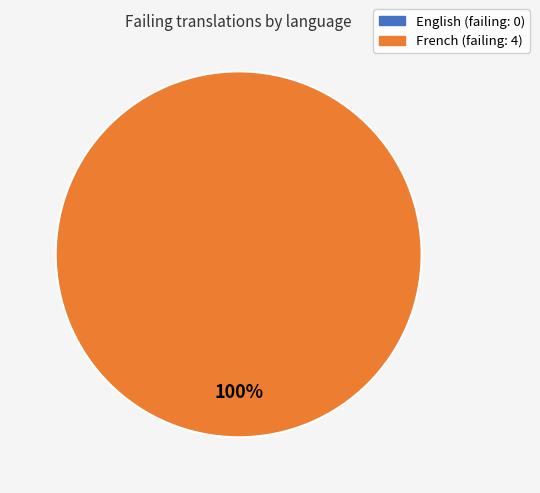

Does any single category account for the majority?

Yes